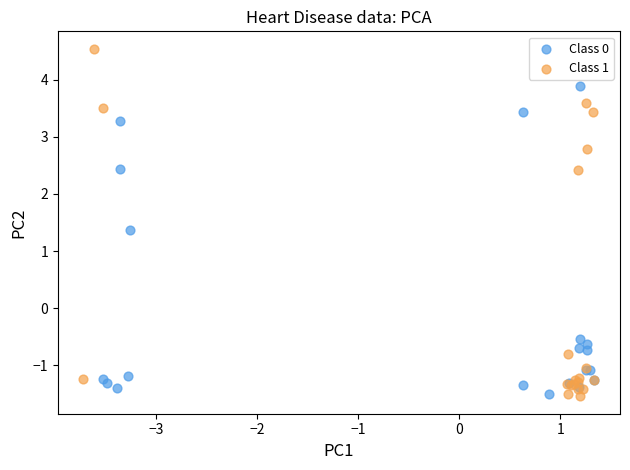

Which series contains the highest Y value?

Class 1